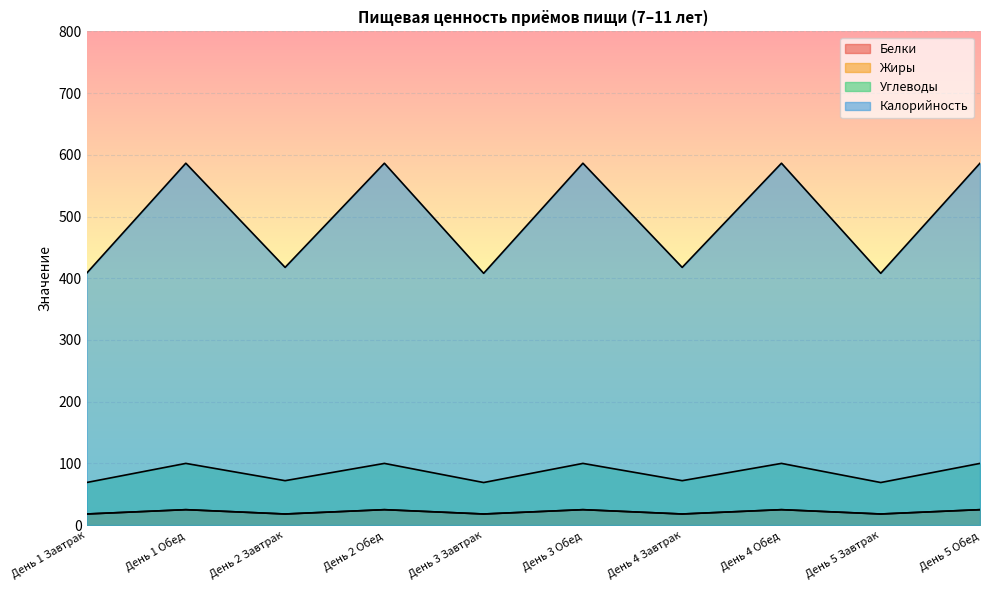

What is the minimum value shown in the chart?

18.0